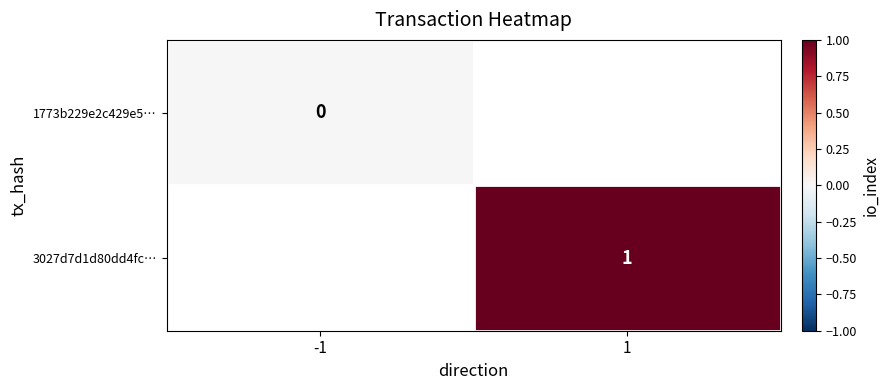

Between 1 and -1, which is larger?

-1